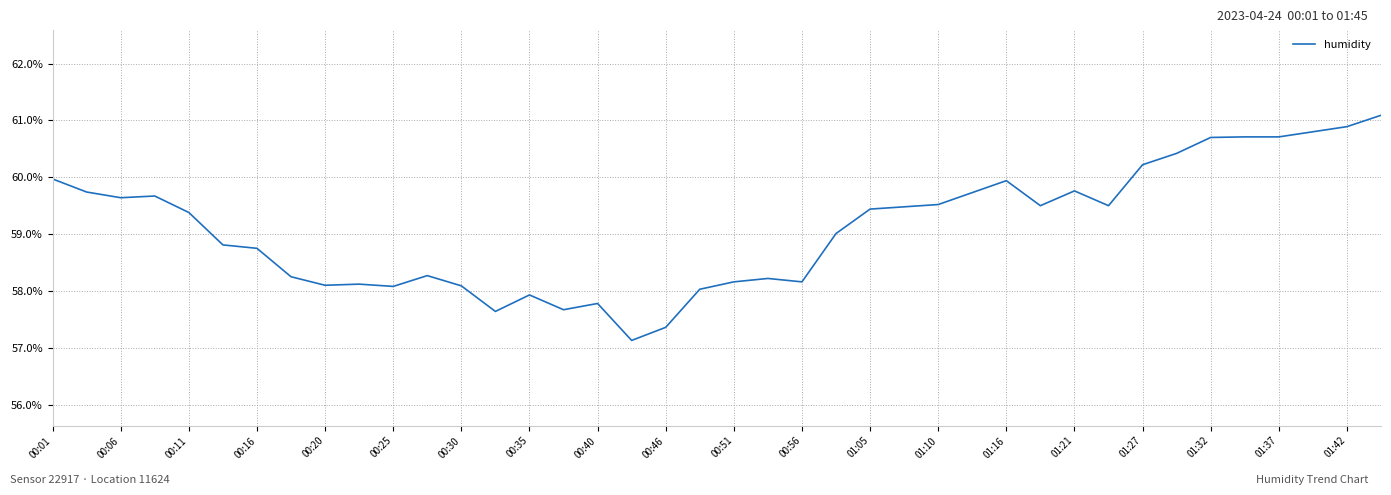

How many distinct data groups are displayed?

1